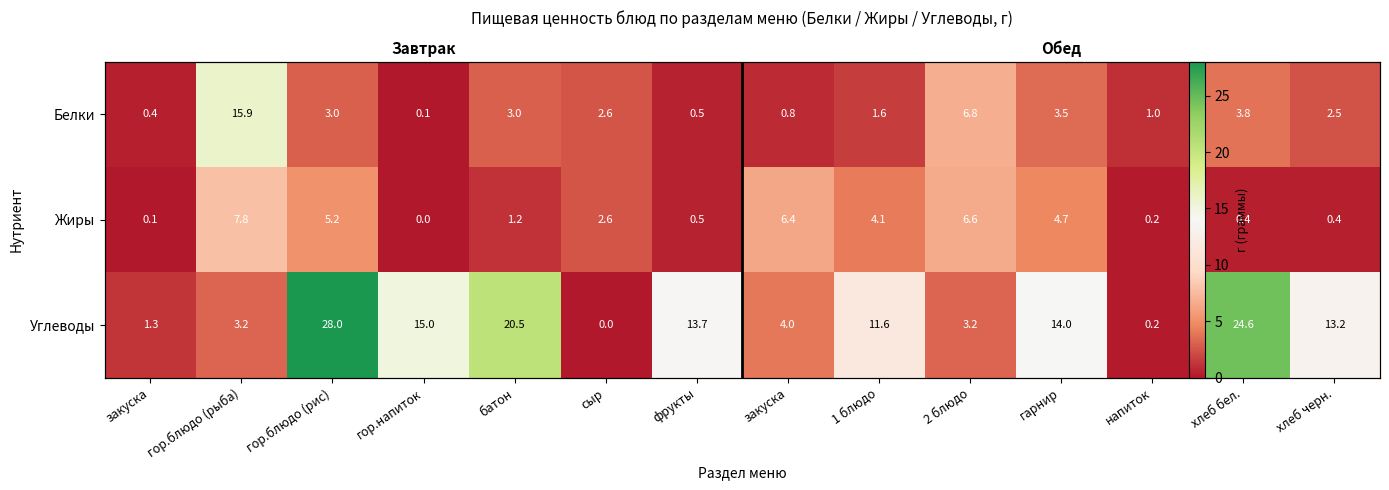

List the labels in order of Белки value, smallest first.

гор.напиток, закуска, фрукты, закуска, напиток, 1 блюдо, хлеб черн., сыр, гор.блюдо (рис), батон, гарнир, хлеб бел., 2 блюдо, гор.блюдо (рыба)